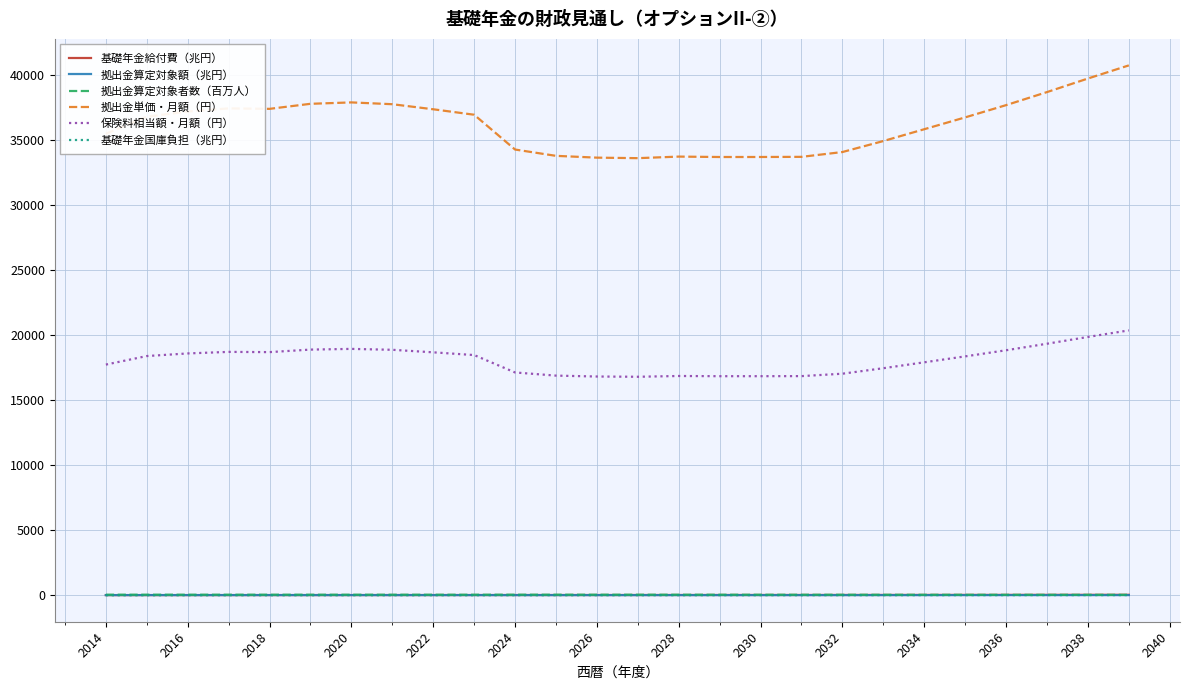

Which series has the largest range (max minus min)?

拠出金単価・月額（円）